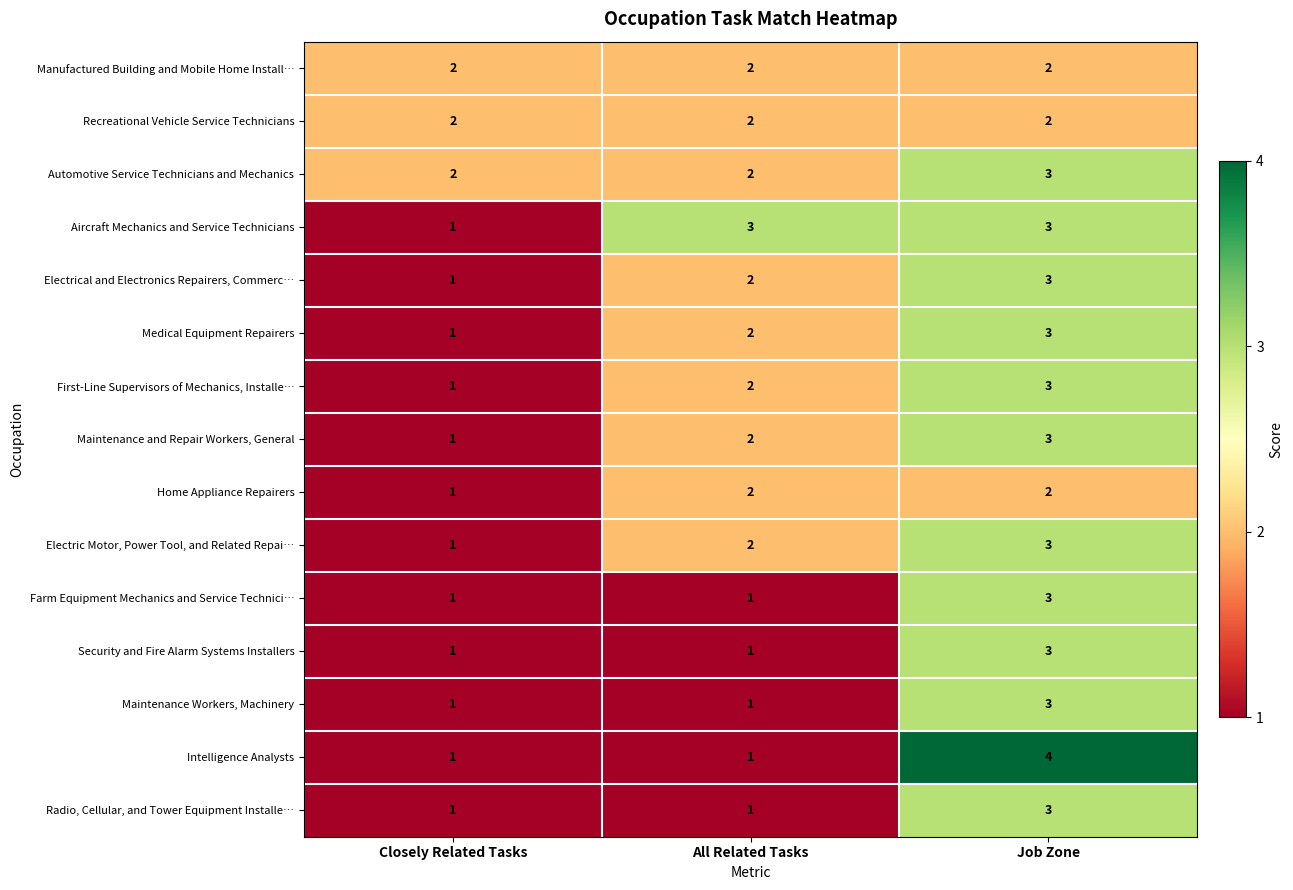

At which category is the sum across all series the highest?

Job Zone